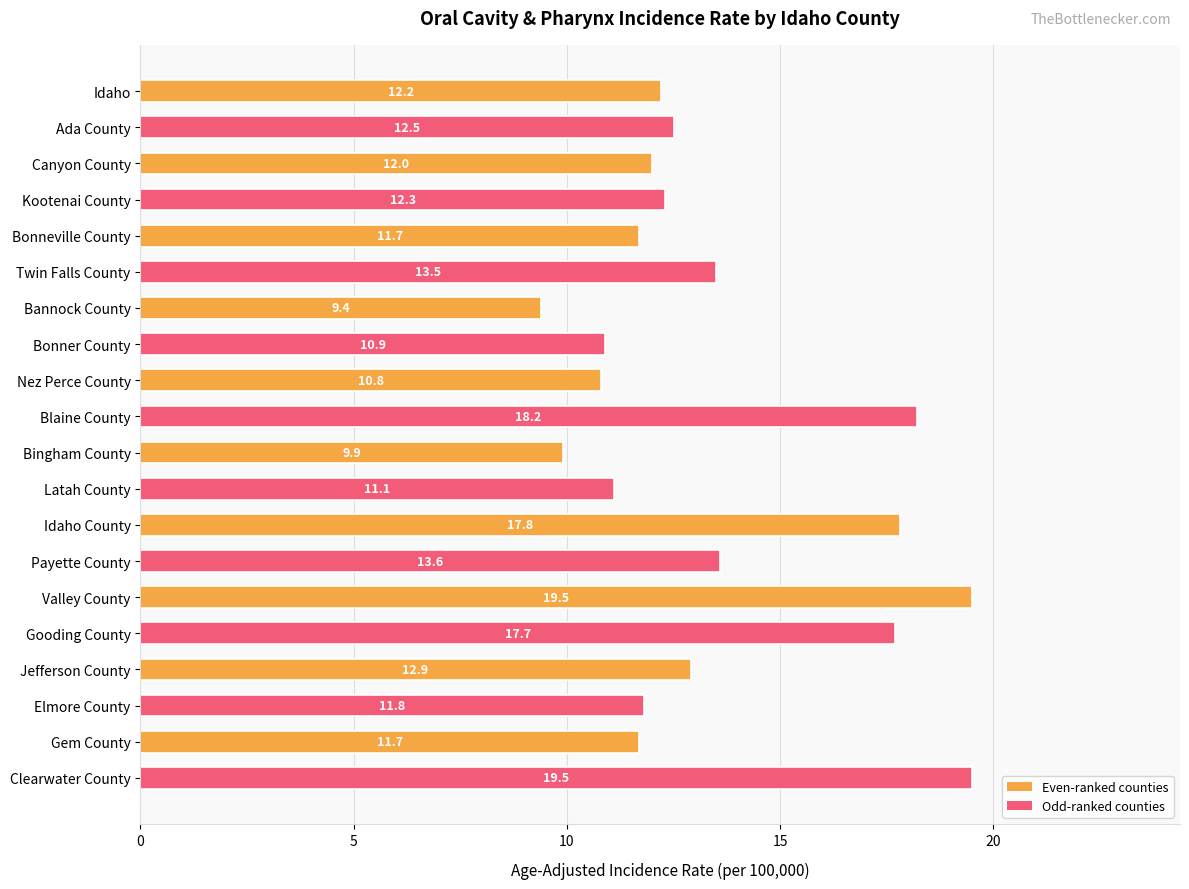

Is it true that the value at Idaho County is 17.8?

True